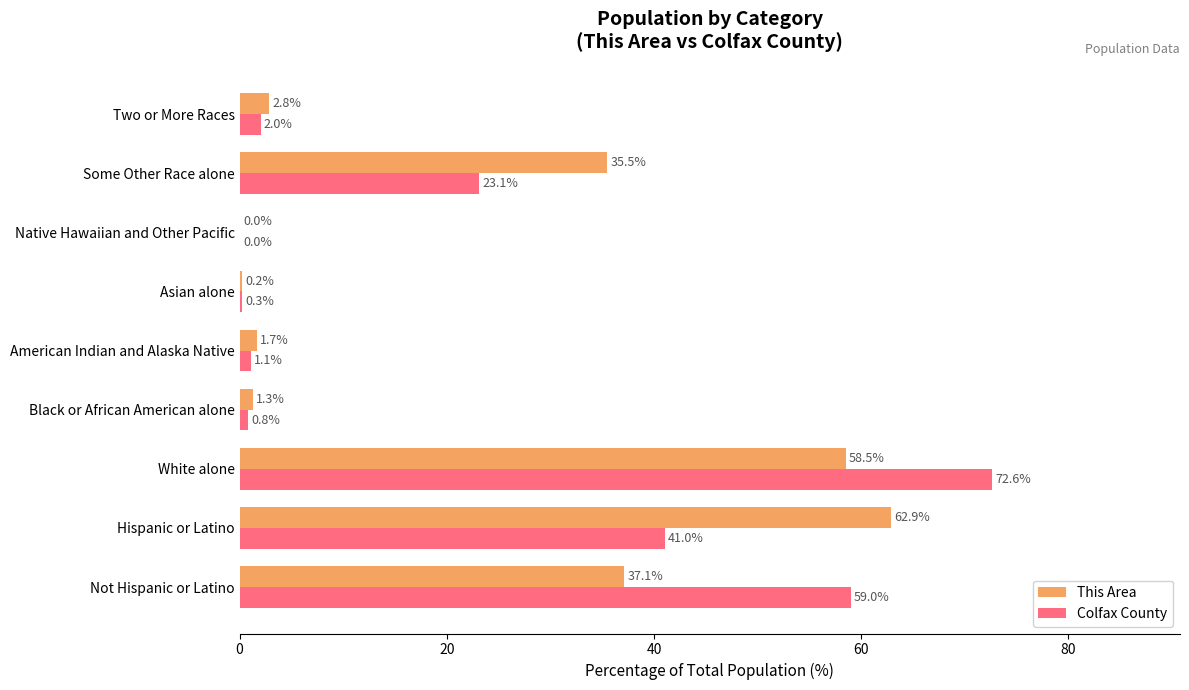

At which category is the sum across all series the highest?

White alone